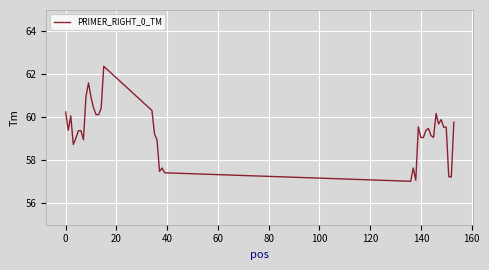

What is the maximum value shown in the chart?

62.4